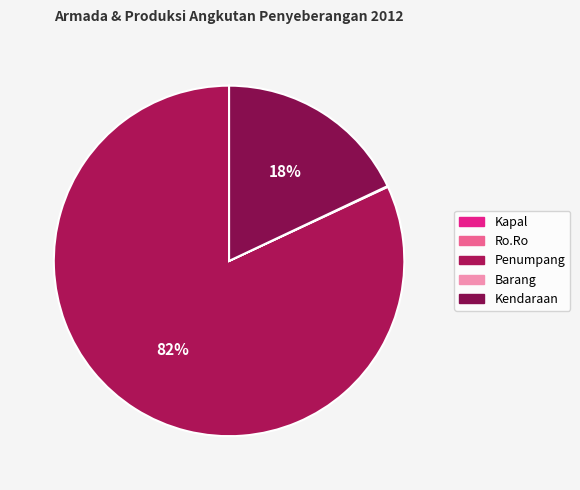

What percentage do Barang and Kapal together represent?

0.1%